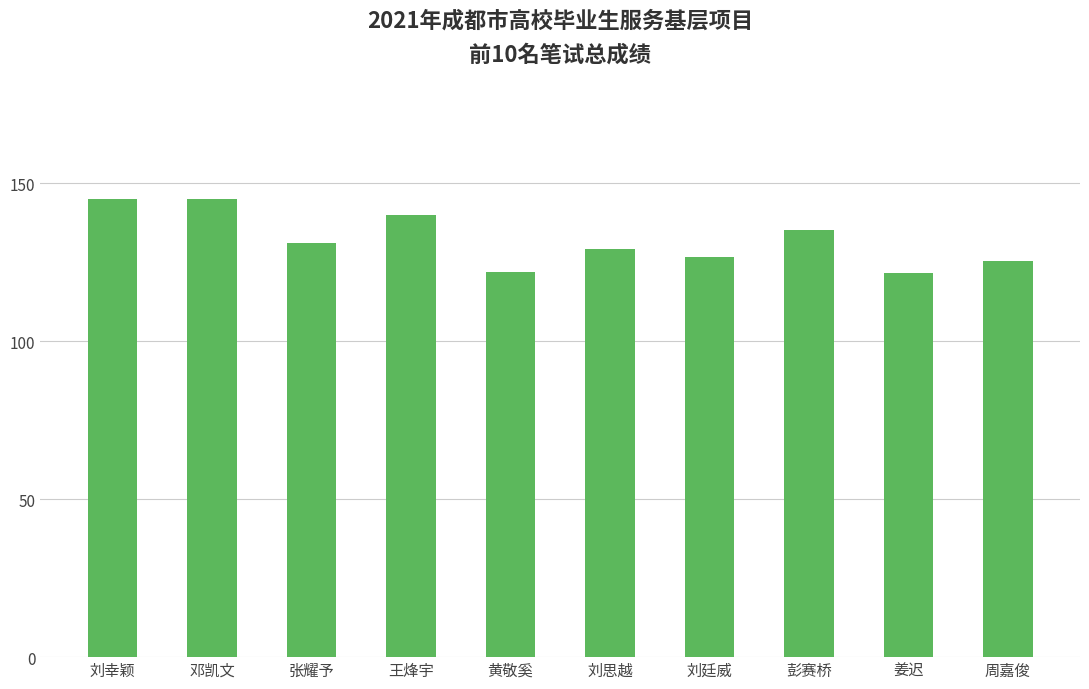

Are the bars horizontal?

No